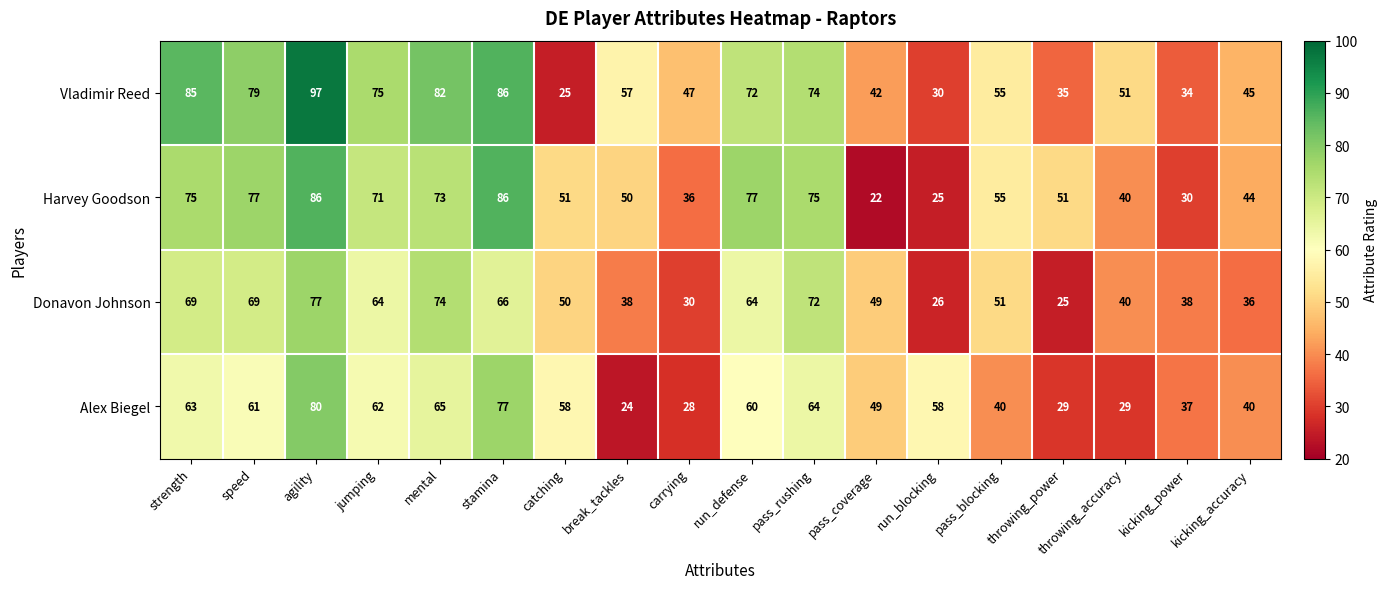

Between agility and throwing_power, which series saw the biggest shift?

Vladimir Reed